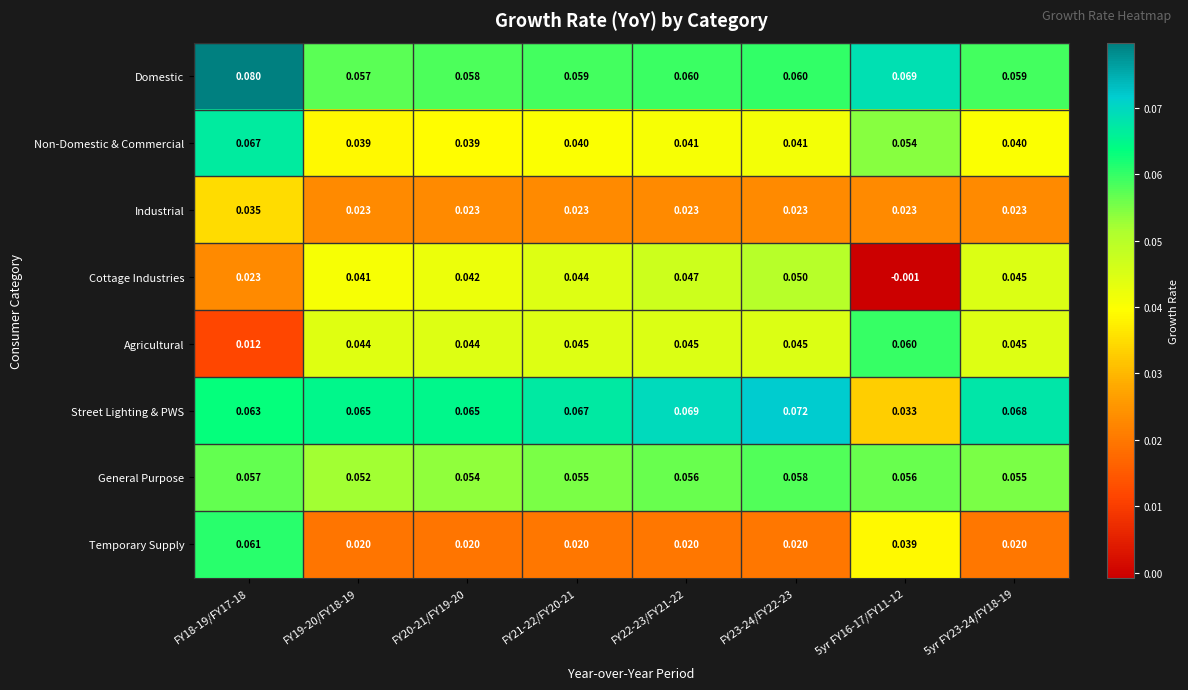

Which series has the widest spread of values?

Cottage Industries